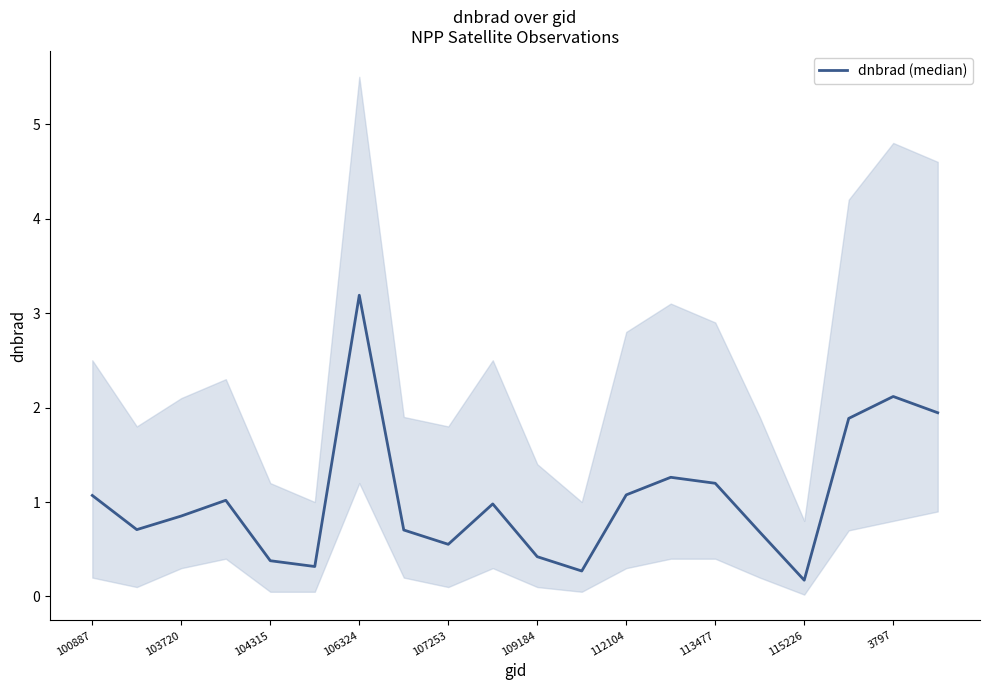

What is the sum of all values?

20.8